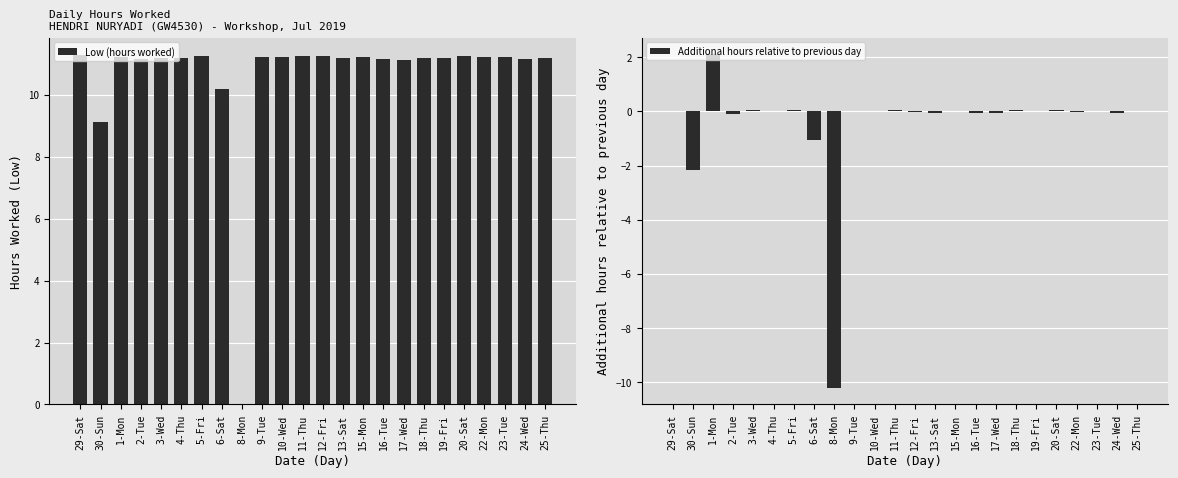

What is the difference between the second highest and minimum values in the Low (hours worked) series?

11.3